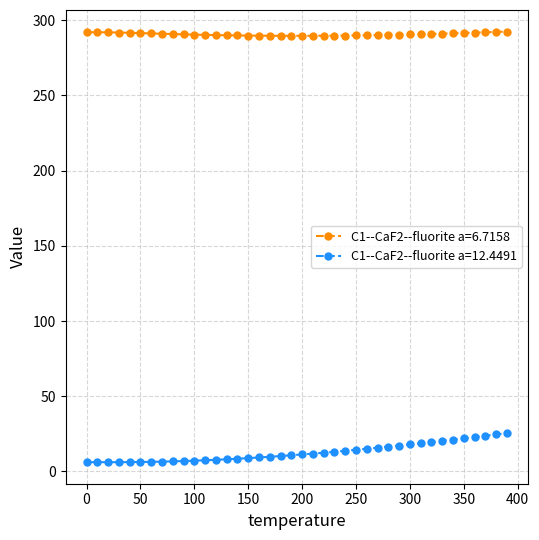

True or false: C1--CaF2--fluorite a=12.4491 and C1--CaF2--fluorite a=6.7158 cross at least once.

False